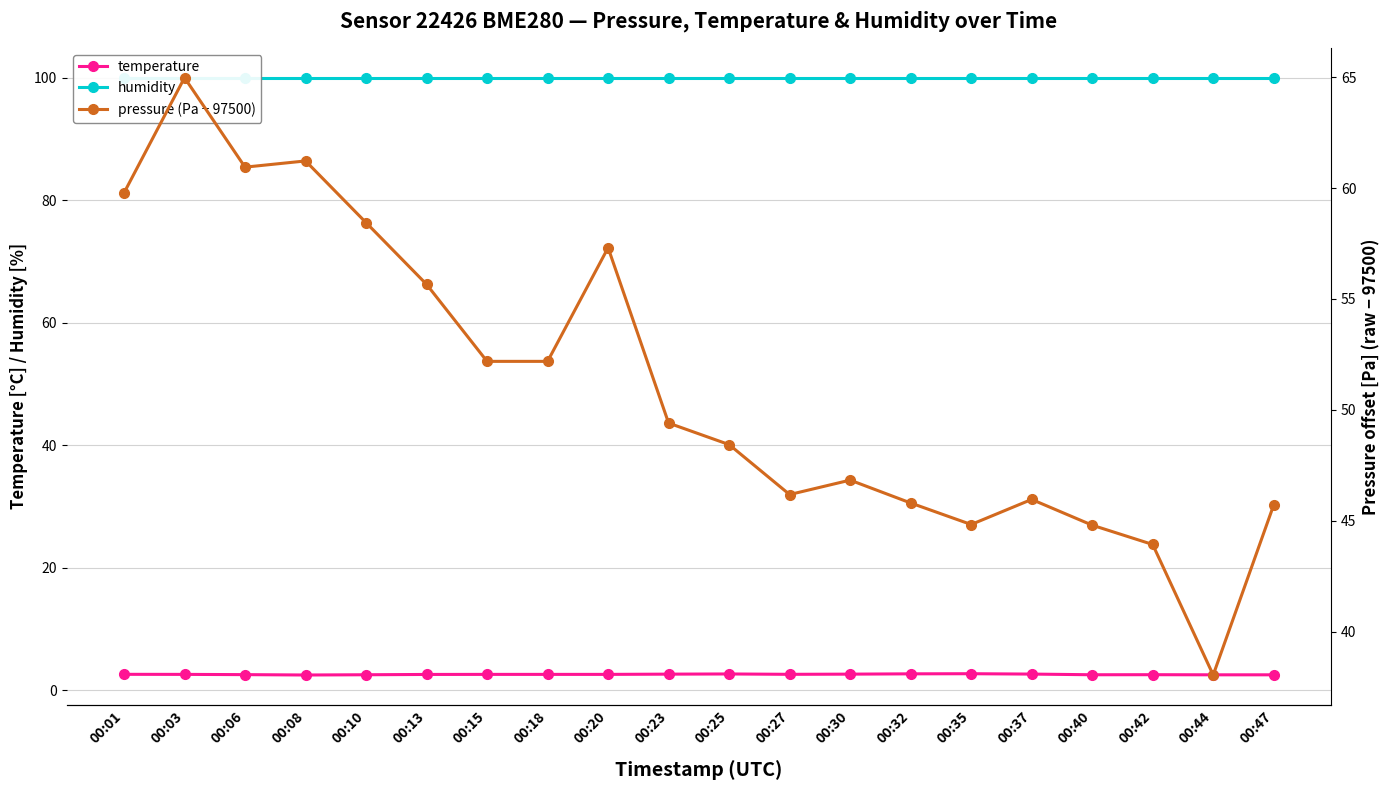

Is it true that pressure (Pa − 97500) equals 11.5 at 00:13?

False